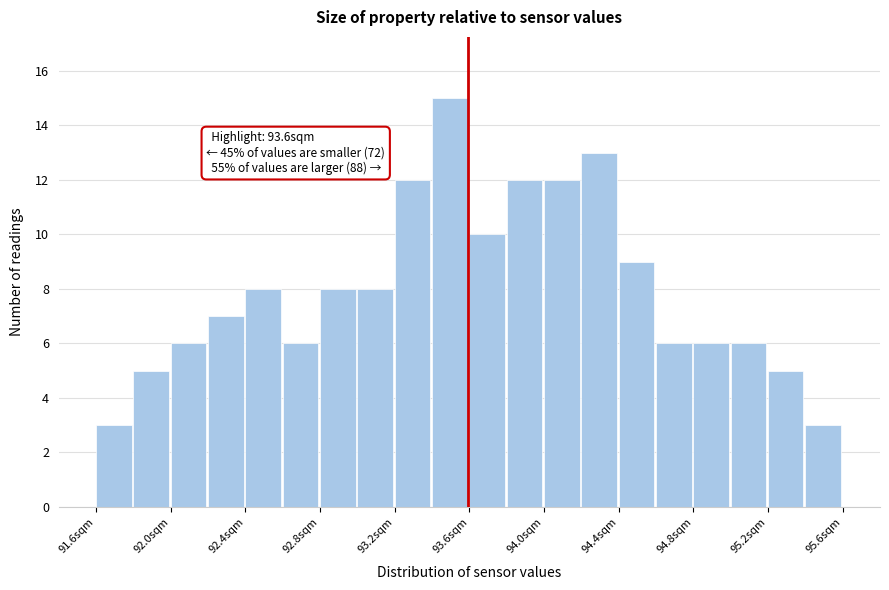

Over which range of the x-axis is the bar tallest?

93.4 to 93.6